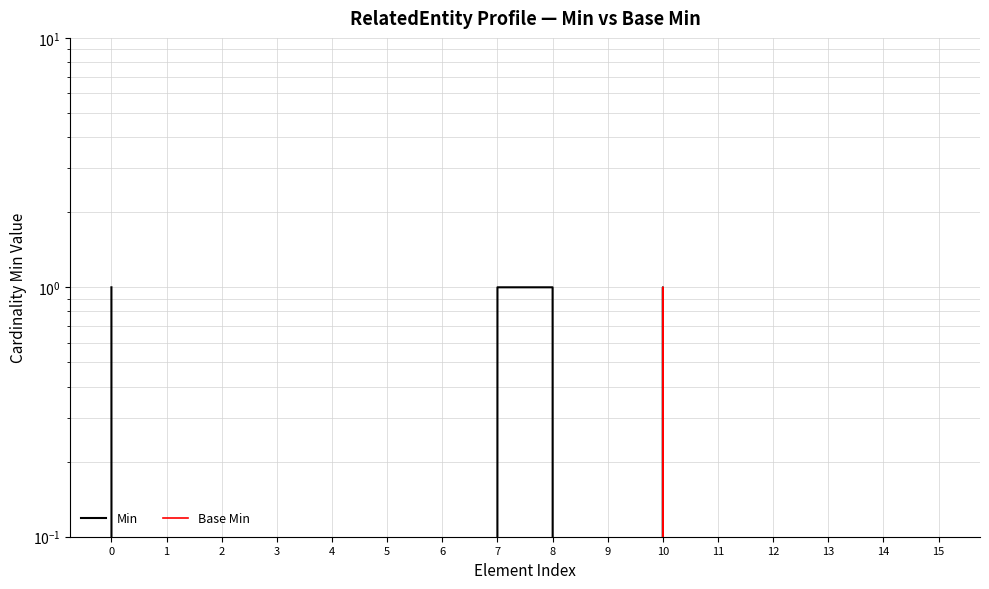

Which series has the largest total across all categories?

Min